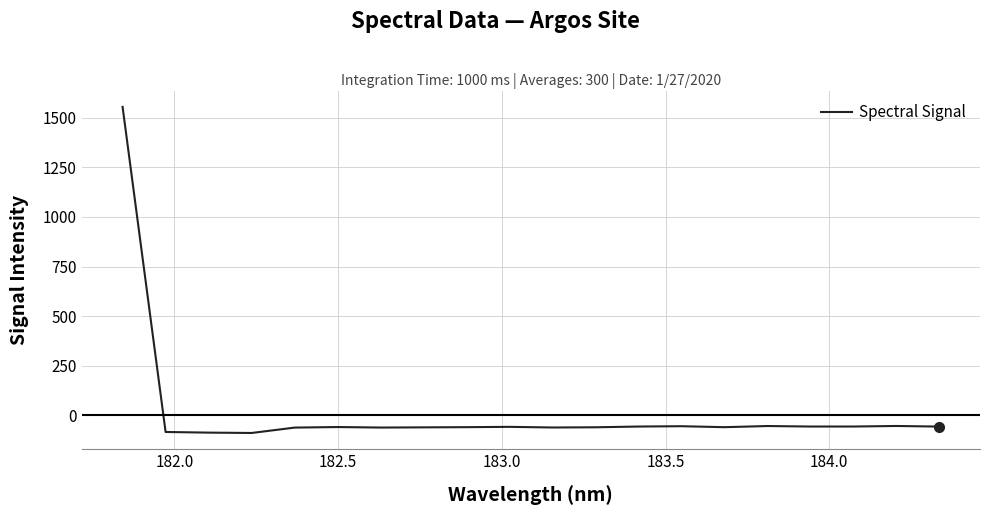

What is the minimum value shown in the chart?

-89.2